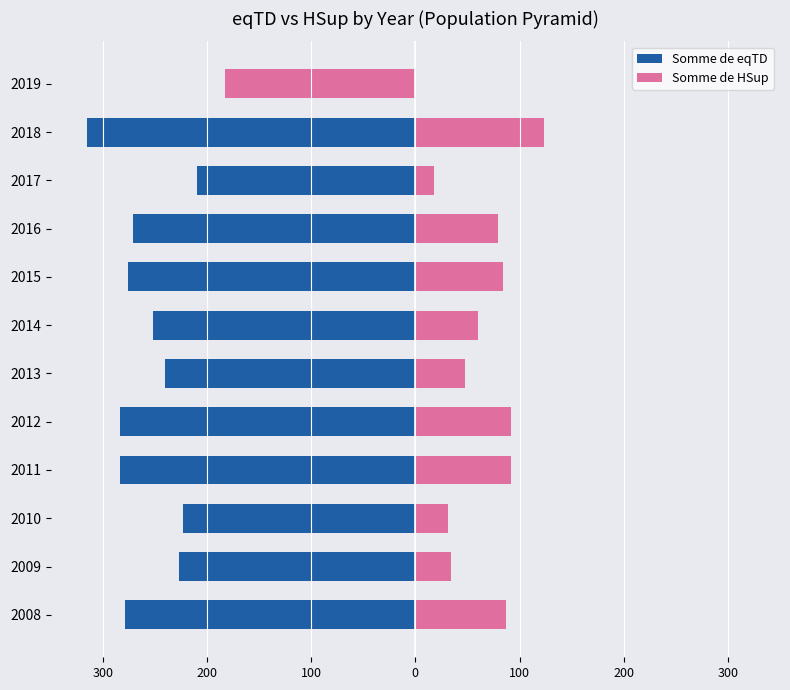

How many bars are there in each group?

2